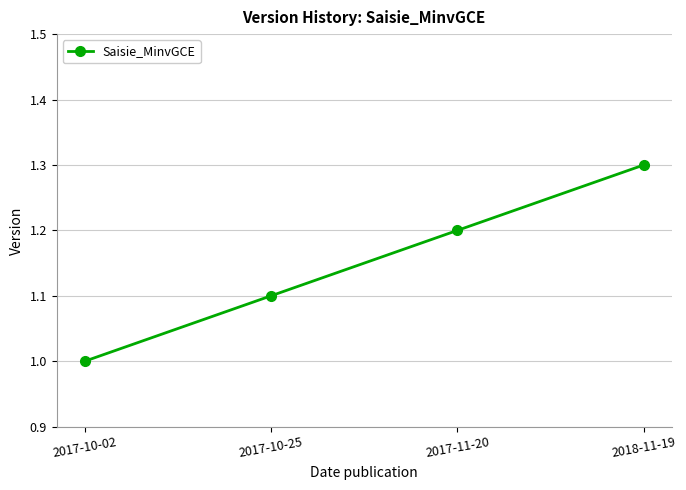

At which category does the chart reach its minimum across all series?

2017-10-02